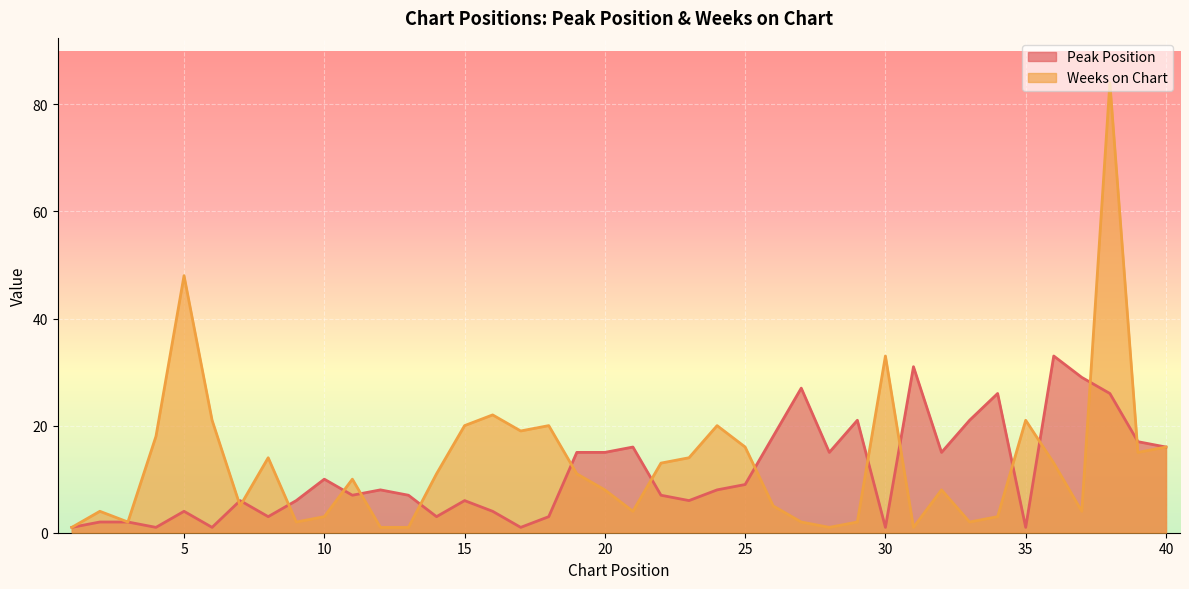

Which series has the largest range (max minus min)?

Weeks on Chart